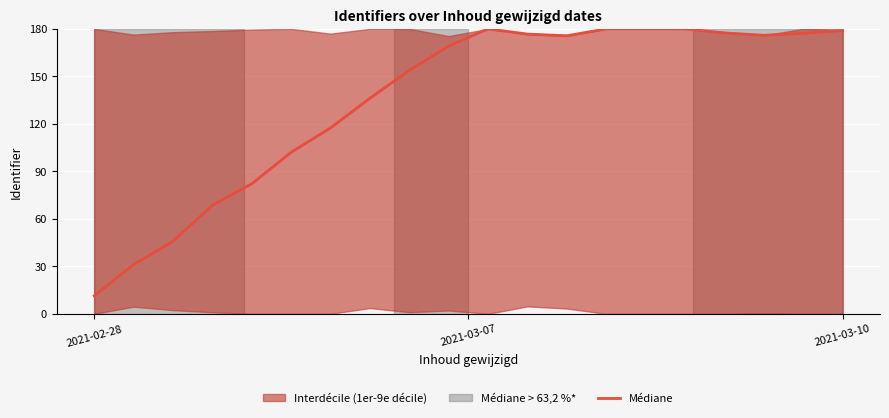

How many points are lower than both their immediate neighbors (excluding endpoints)?

2